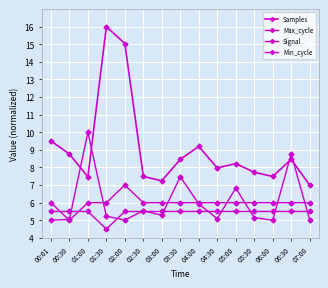

Which has a higher value, 01:30 or 06:00?

01:30